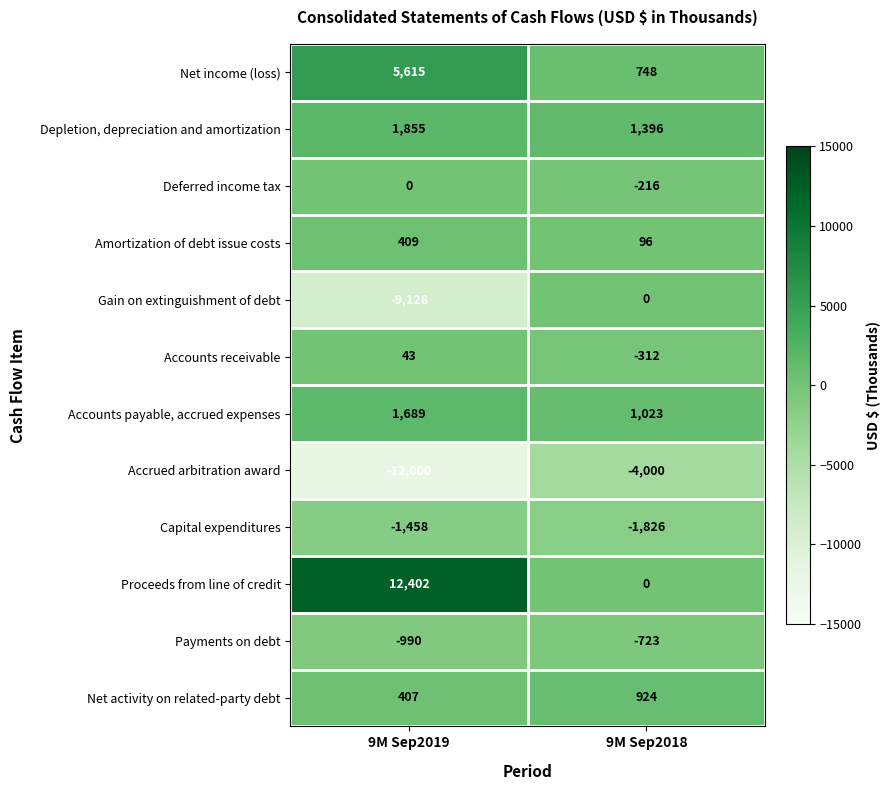

What is the sum of all Gain on extinguishment of debt values?

-9128